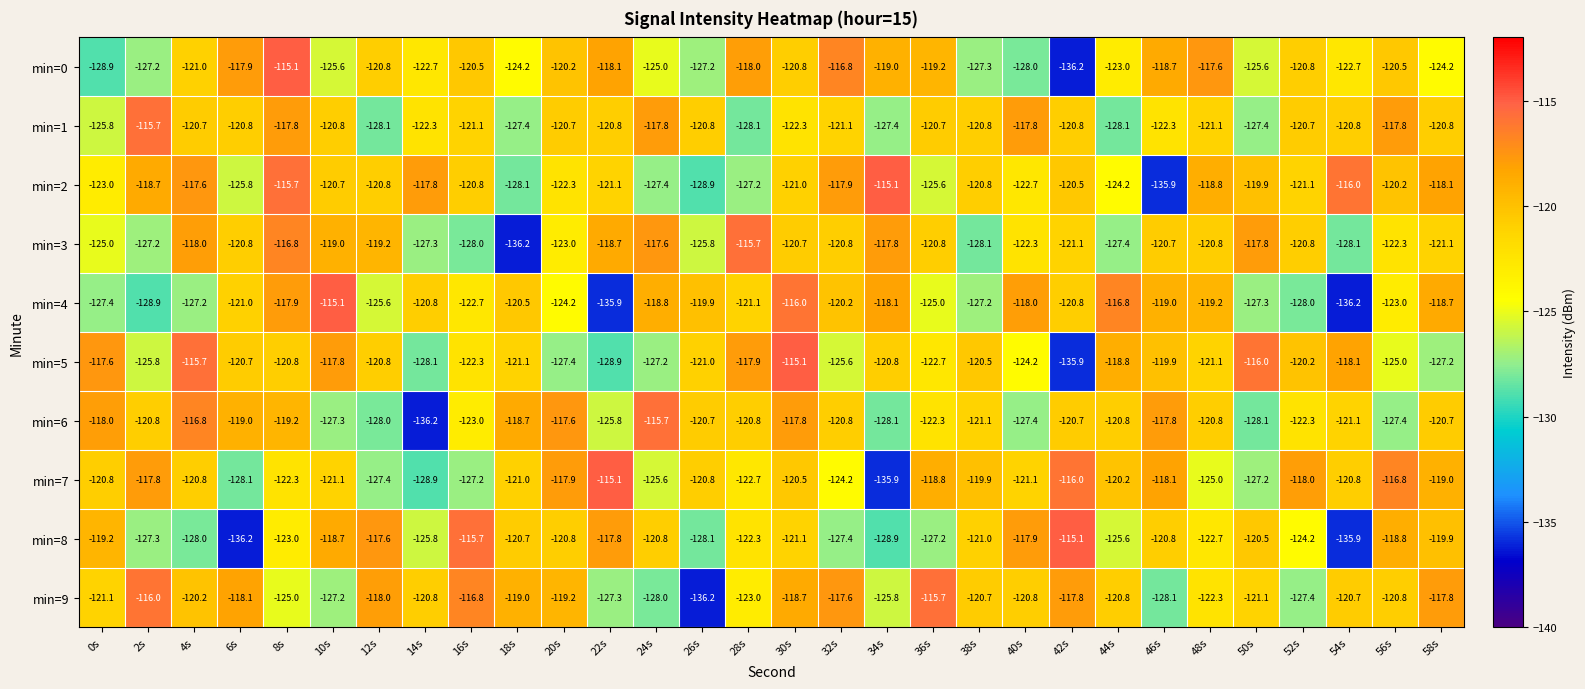

At which category is the sum across all series the highest?

8s